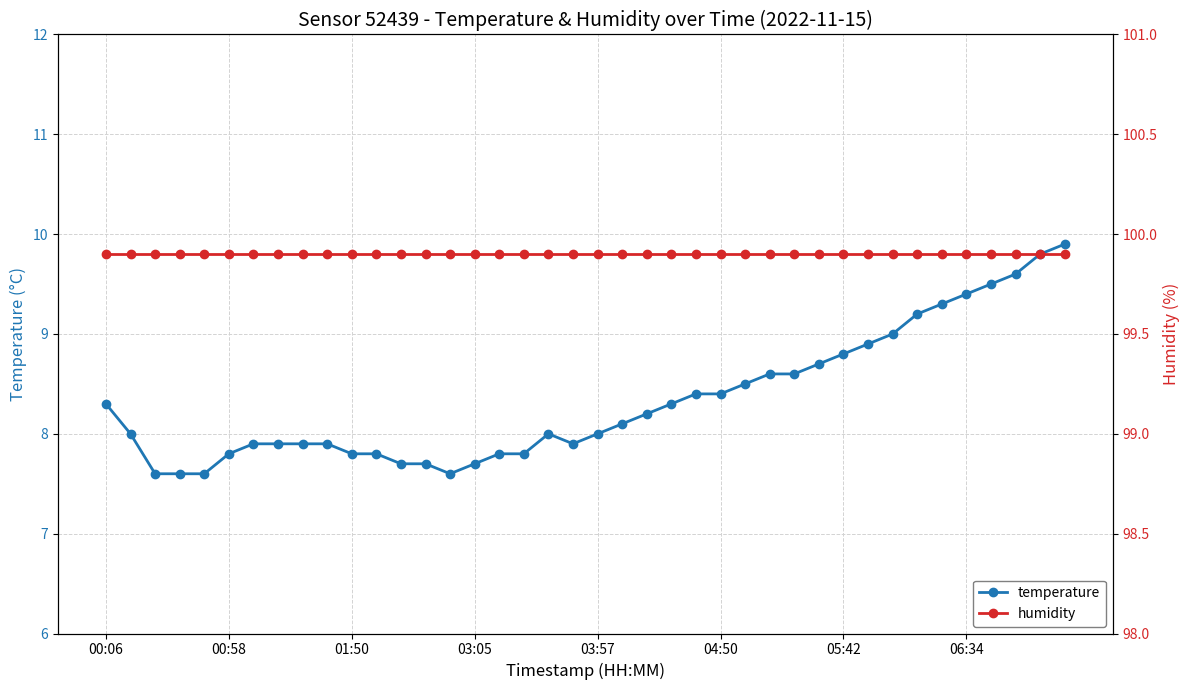

Is this an area chart (filled region under the line)?

No